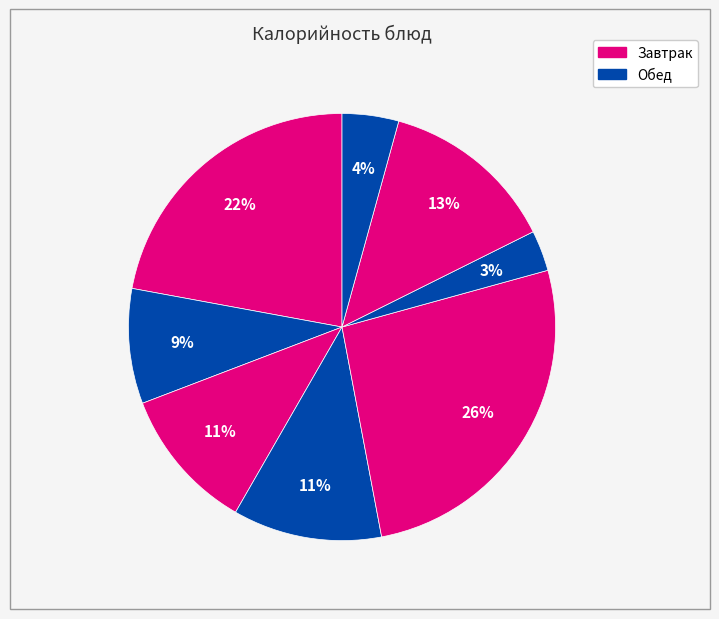

How many slices are in this pie chart?

8